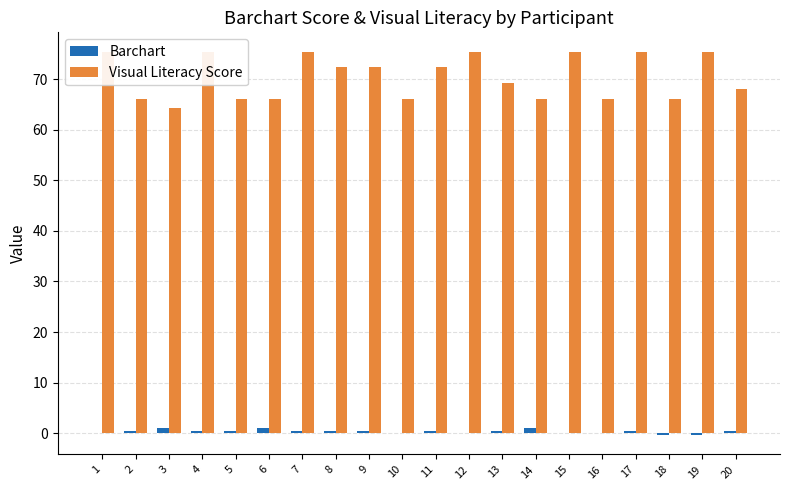

How many bars are there in total?

40